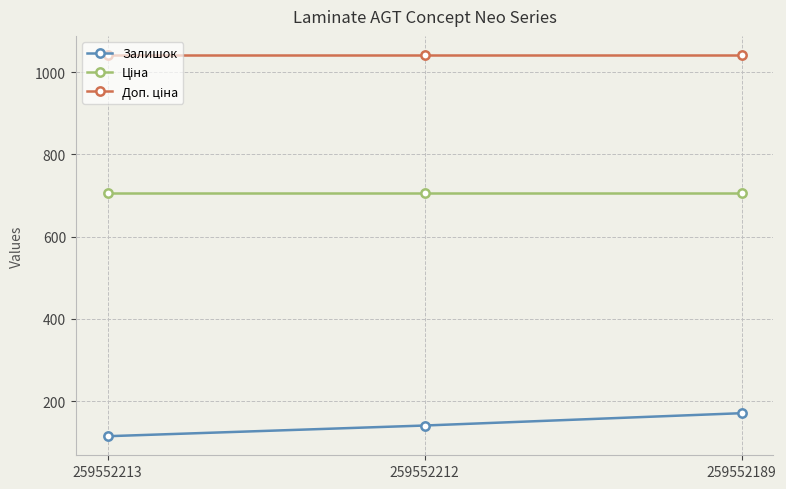

What is the difference between the highest and lowest values at 259552212?

901.0